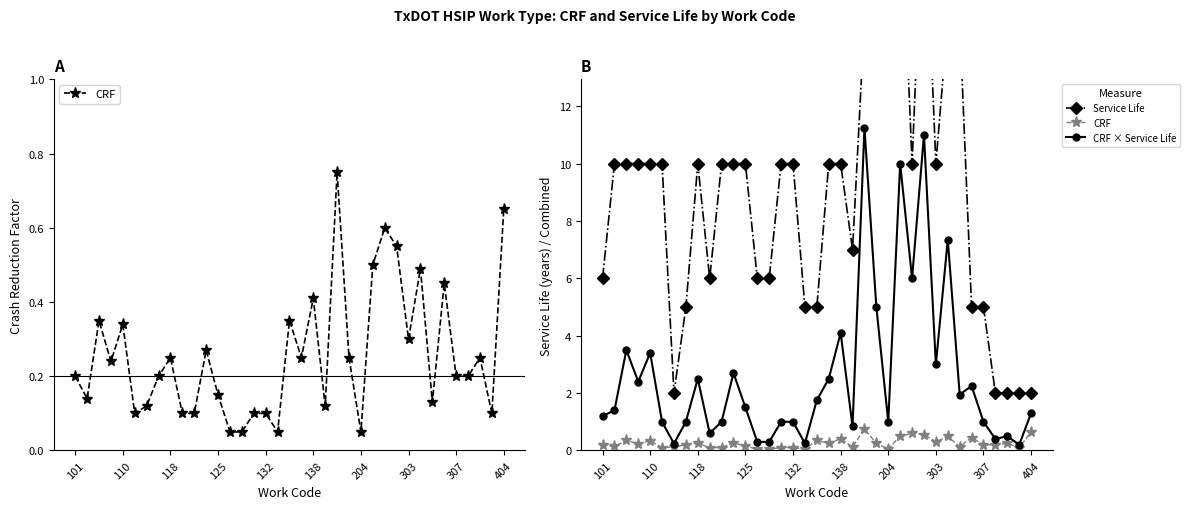

Count the number of data series in this chart.

3